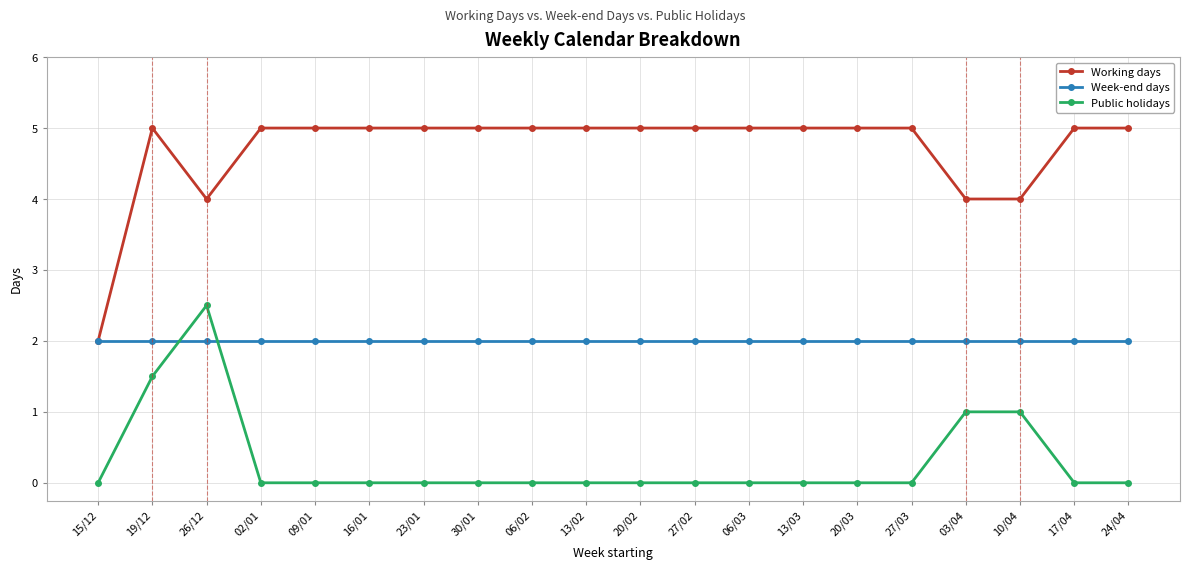

Rank the series at 17/04 from lowest to highest value.

Public holidays, Week-end days, Working days